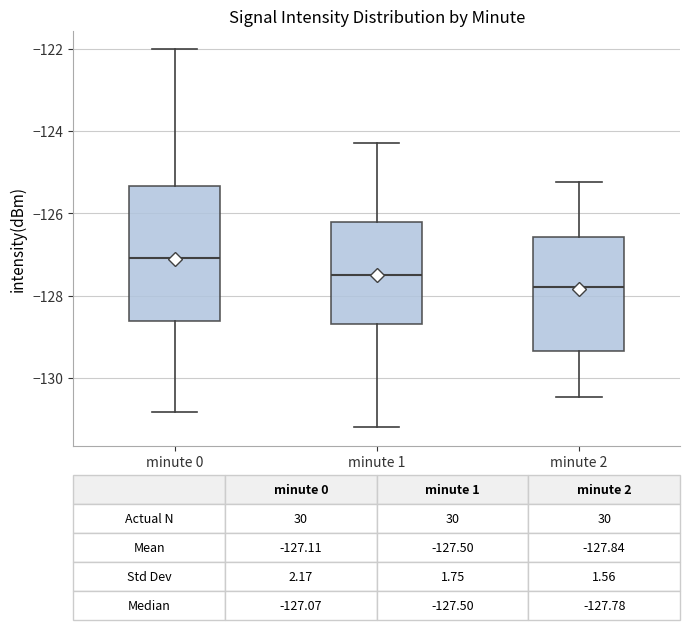

Comparing the boxes themselves (not the whiskers), which one is the tallest?

minute 0